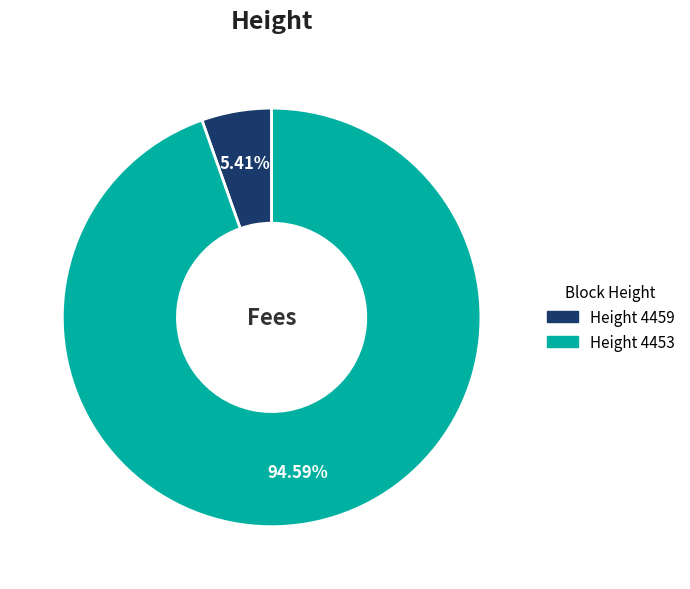

Does any single category account for the majority?

Yes